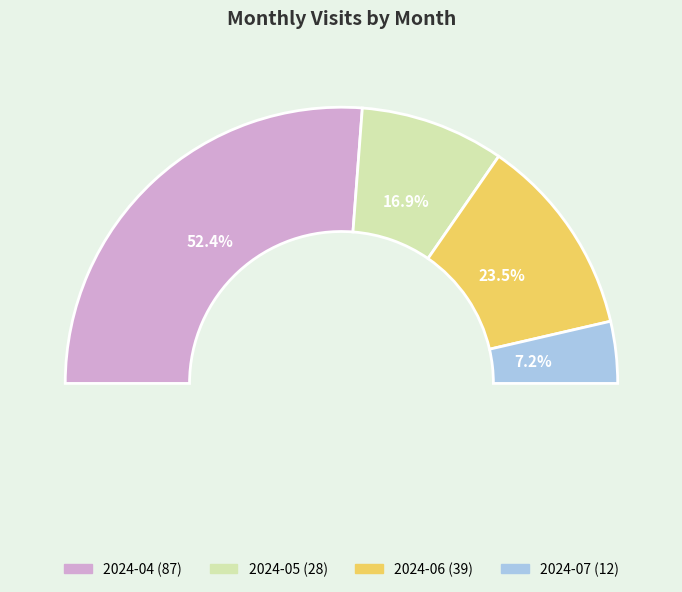

Which slice is the smallest?

2024-07